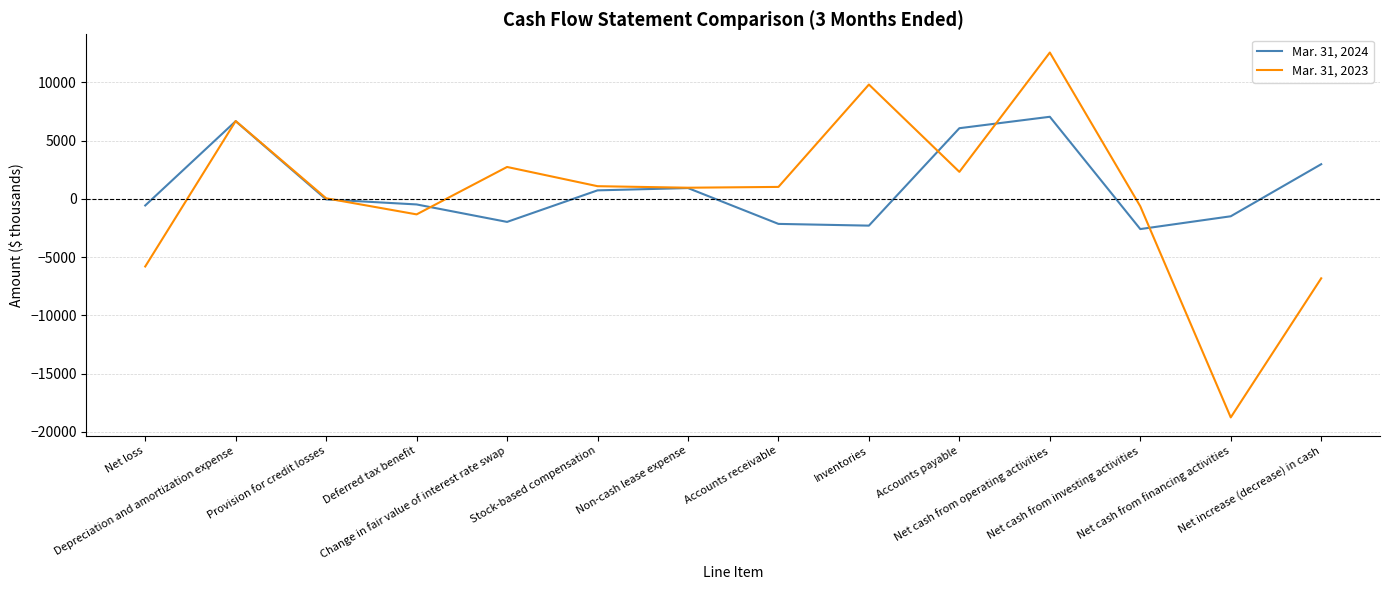

True or false: Mar. 31, 2024 has more than 0 interior local peaks.

True